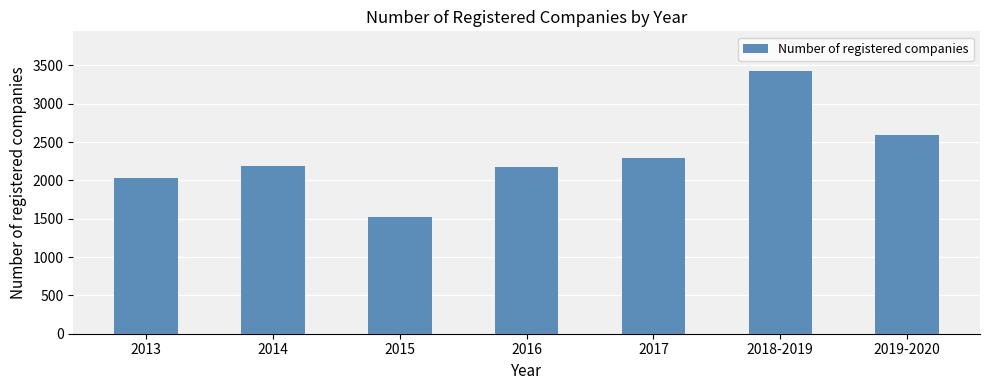

What is the average value?

2317